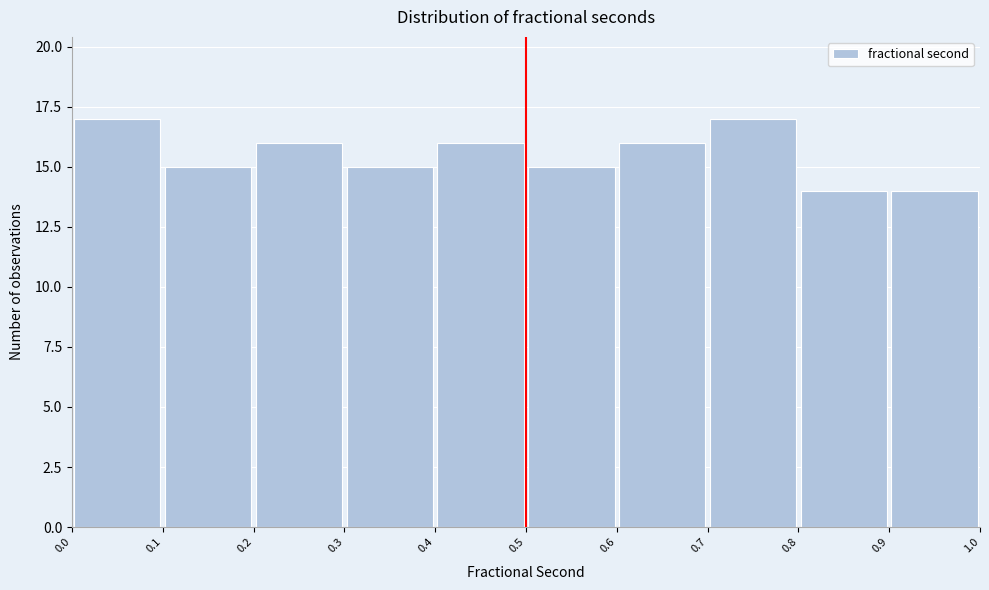

How tall is the bar that spans 0.4 to 0.5 on the x-axis? The values are not printed on the chart, so give them approximately, as read against the axis.

16